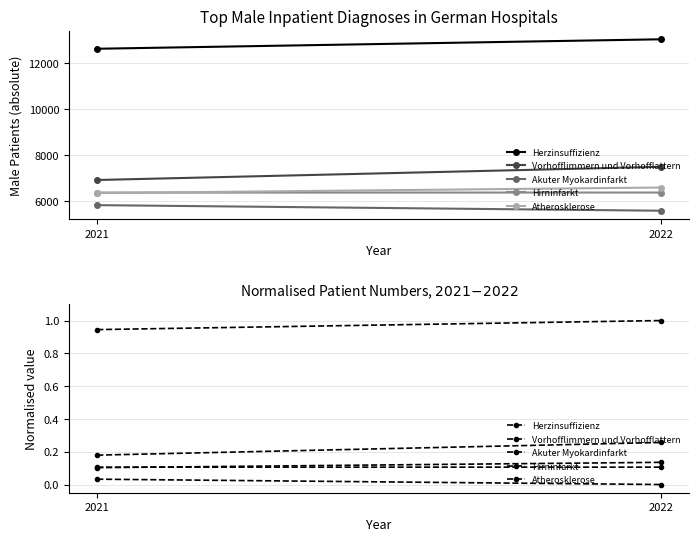

What are all the series names shown in the legend?

Herzinsuffizienz, Vorhofflimmern und Vorhofflattern, Akuter Myokardinfarkt, Hirninfarkt, Atherosklerose